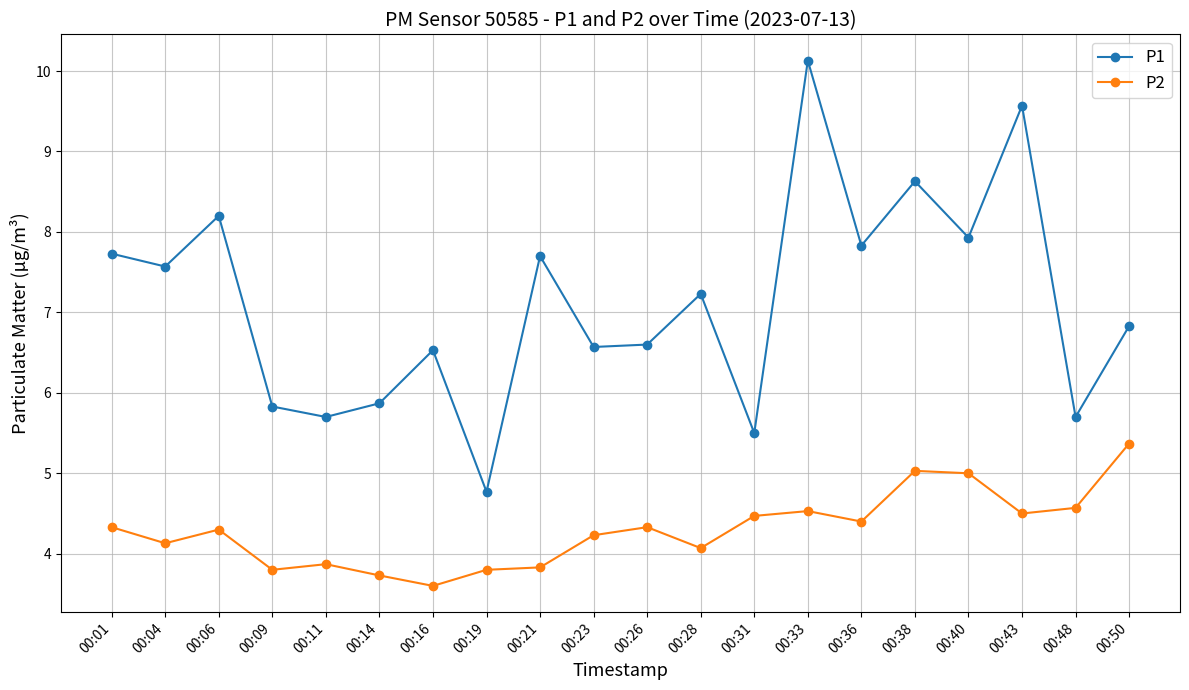

True or false: P1 has more than 2 interior local peaks.

True